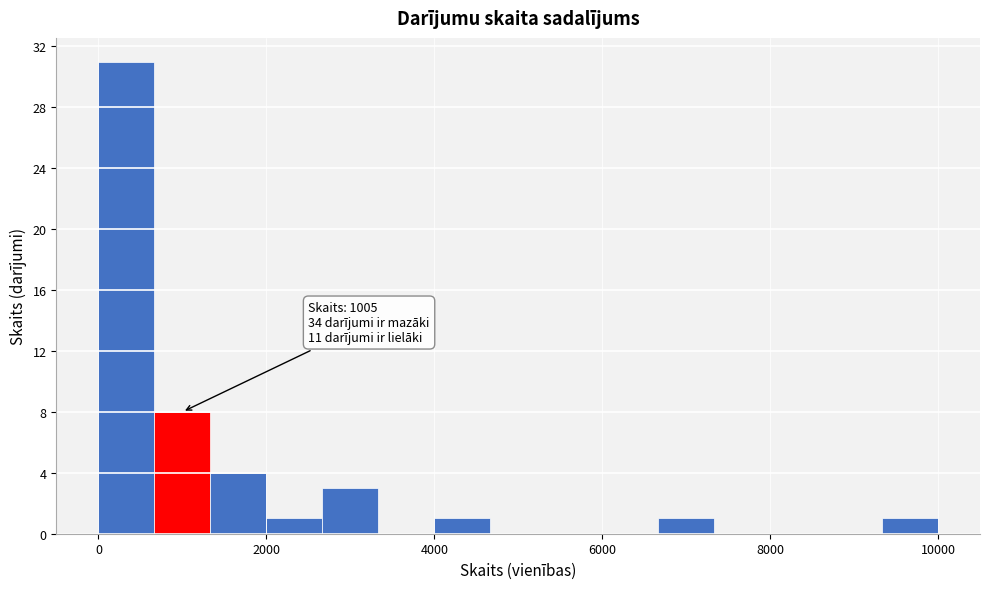

Read against the x-axis, roughly where is the centre of the tallest bar?

400